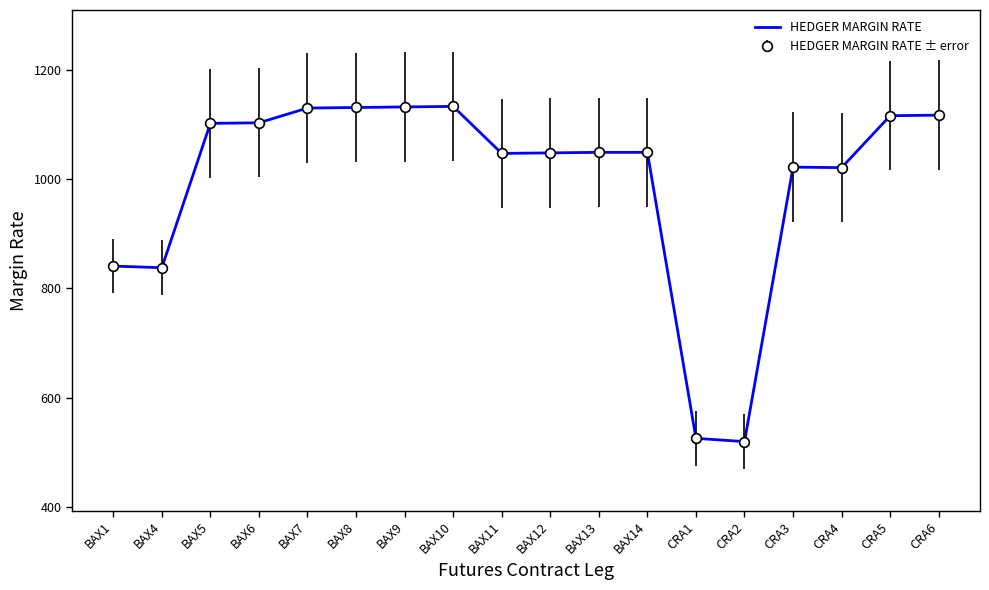

What is the label of the 7th point from the right?

BAX14